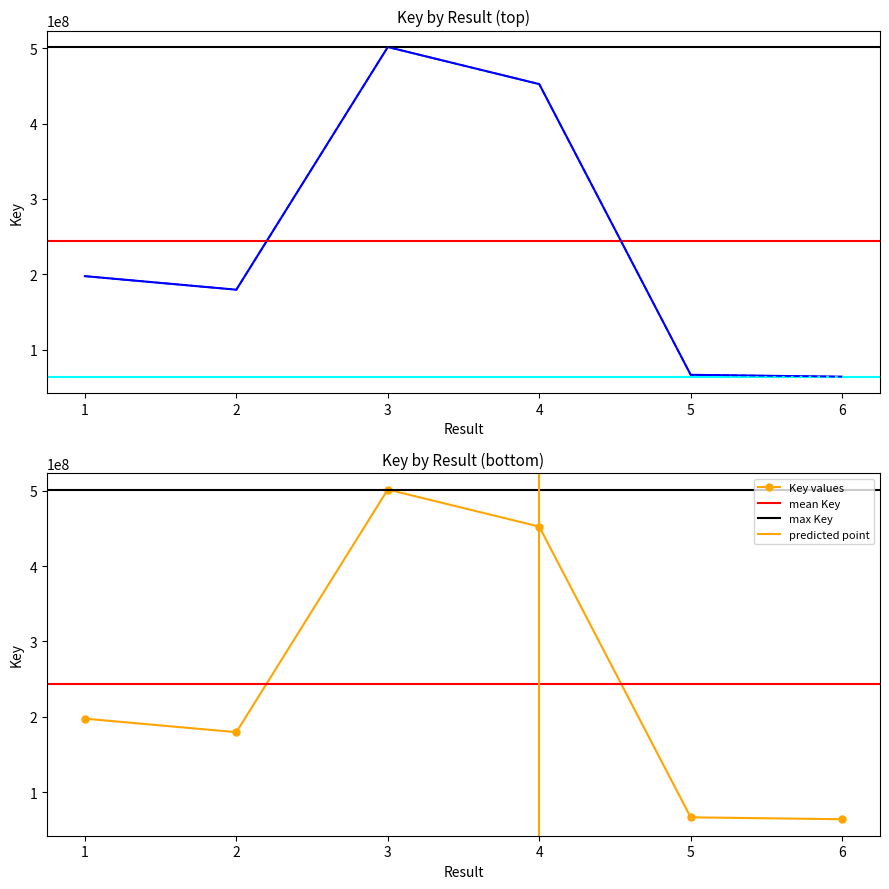

Reading left to right, what are all the values shown in this chart?

197479719	179509239	501443681	452272290	66598463	64041335